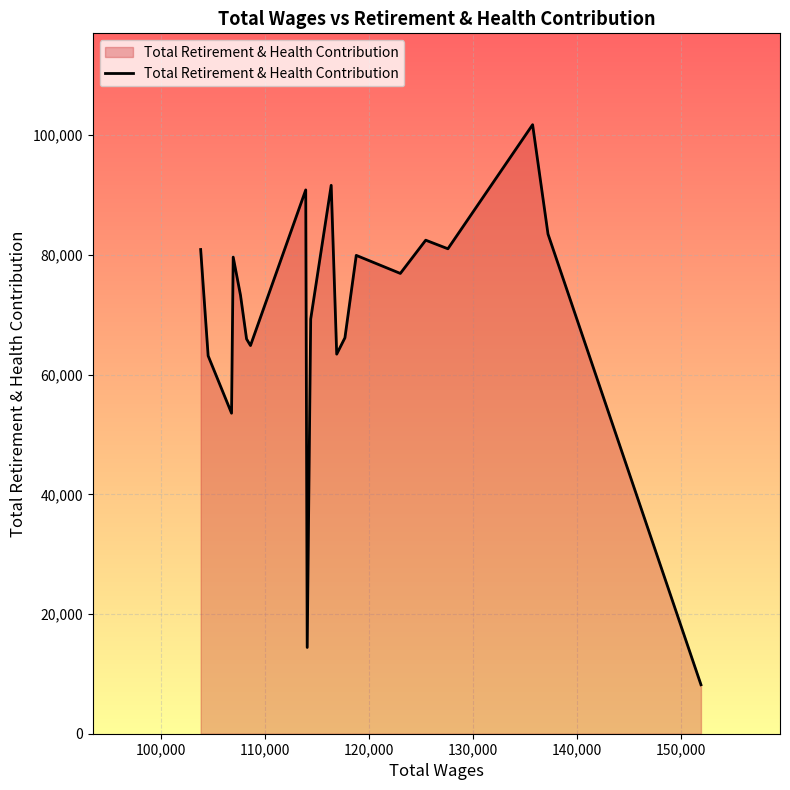

What is the difference between the maximum and second lowest values?

87354